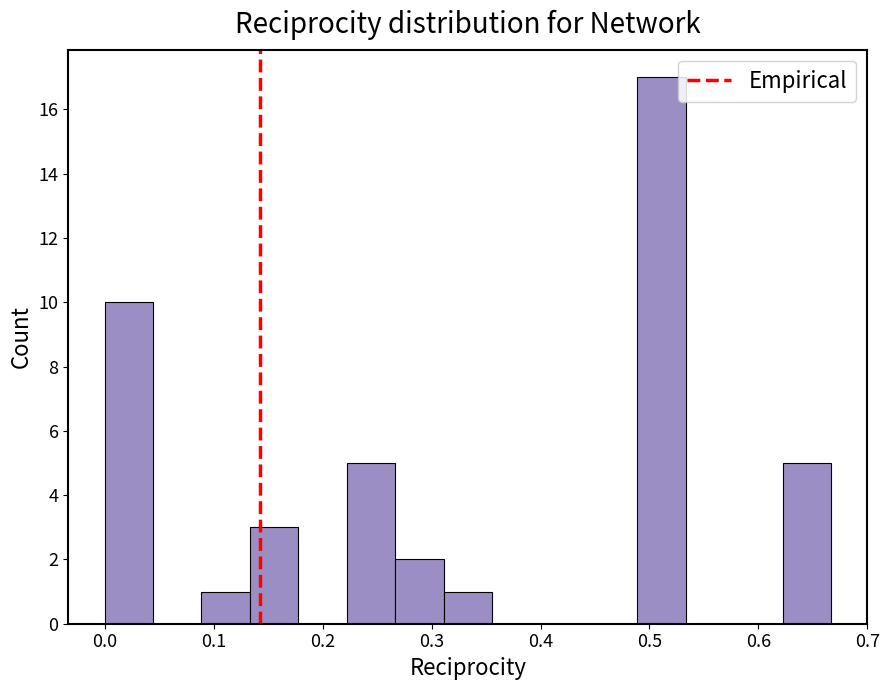

Reading left to right, list every bar in this chart as the range it spans on the x-axis followed by its height. Neither the bar edges nor the heights are printed on the chart, so give them approximately, as read against the axes.

0.00 to 0.04: 10
0.04 to 0.09: 0
0.09 to 0.13: 1
0.13 to 0.18: 3
0.18 to 0.22: 0
0.22 to 0.27: 5
0.27 to 0.31: 2
0.31 to 0.36: 1
0.36 to 0.40: 0
0.40 to 0.44: 0
0.44 to 0.49: 0
0.49 to 0.53: 17
0.53 to 0.58: 0
0.58 to 0.62: 0
0.62 to 0.67: 5